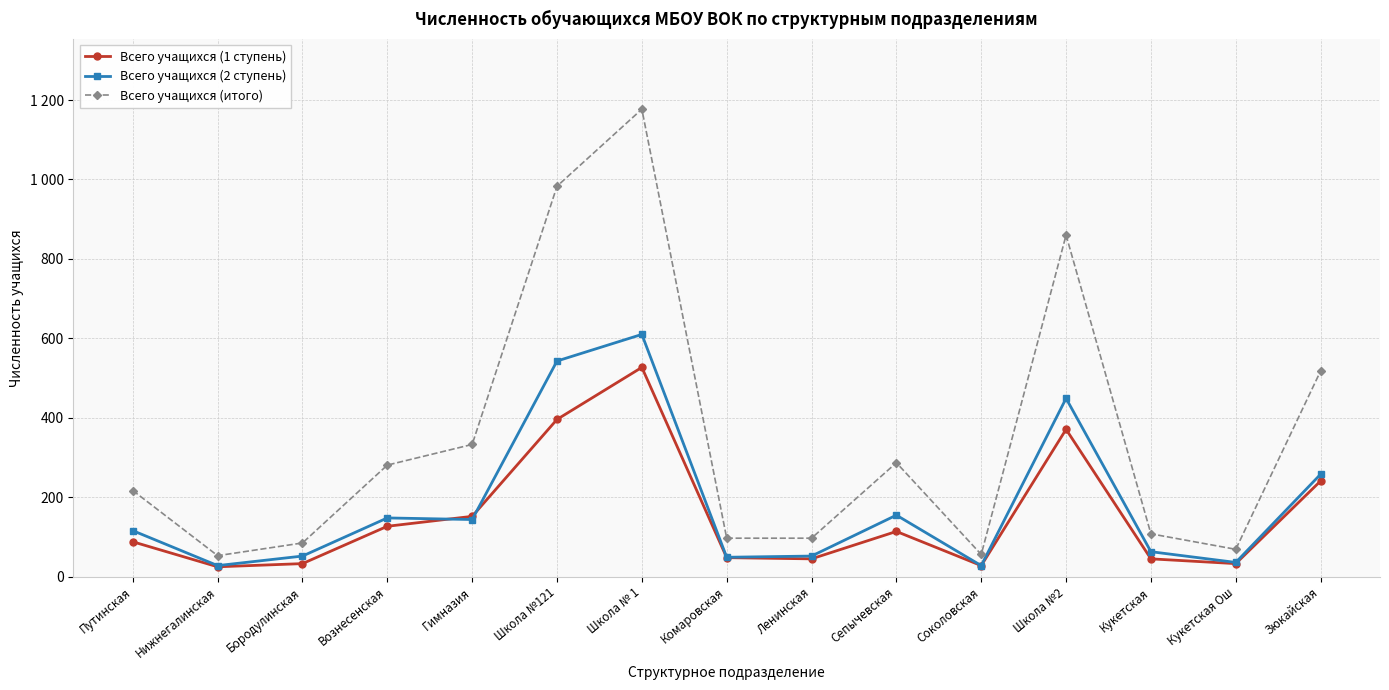

Reading left to right, extract all data points from this chart.

Всего учащихся (1 ступень): 88	25	33	127	152	396	527	48	45	114	28	371	45	33	241
Всего учащихся (2 ступень): 116	28	52	148	144	543	610	49	52	155	28	449	63	36	258
Всего учащихся (итого): 217	53	85	281	333	983	1177	97	97	287	56	860	108	69	518